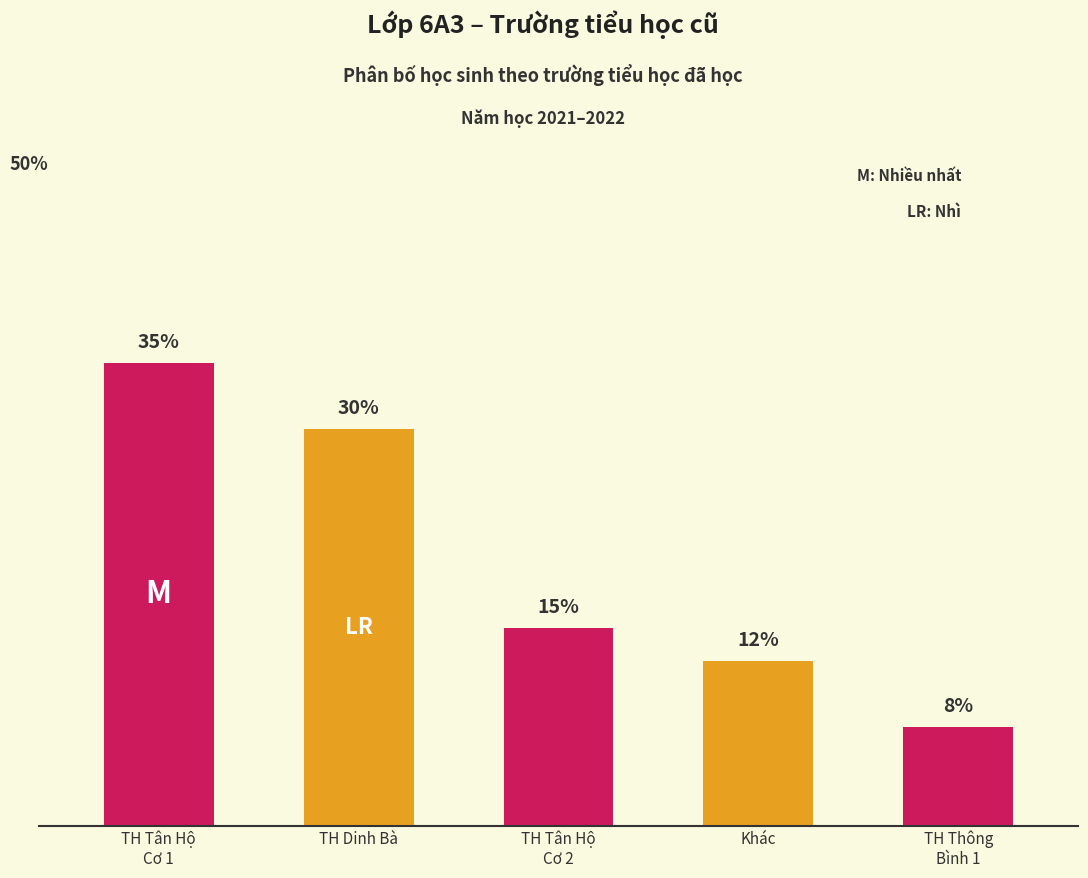

At which label does the data first exceed 15?

TH Tân Hộ
Cơ 1